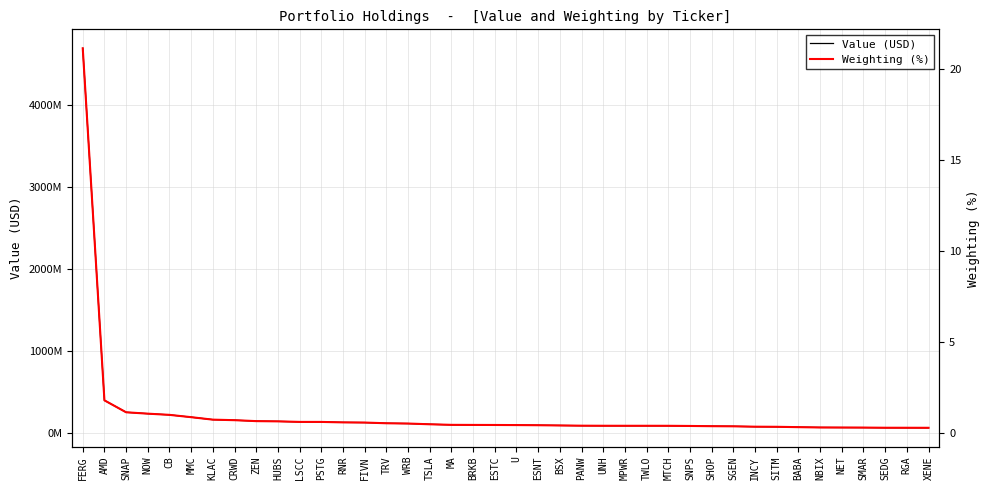

What is the difference between the maximum and minimum values in the Weighting (%) series?

20.9